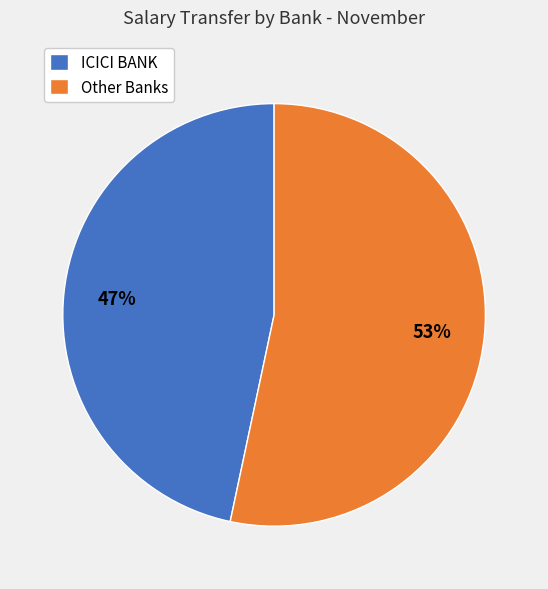

Is the sum of Other Banks and ICICI BANK greater than half?

Yes